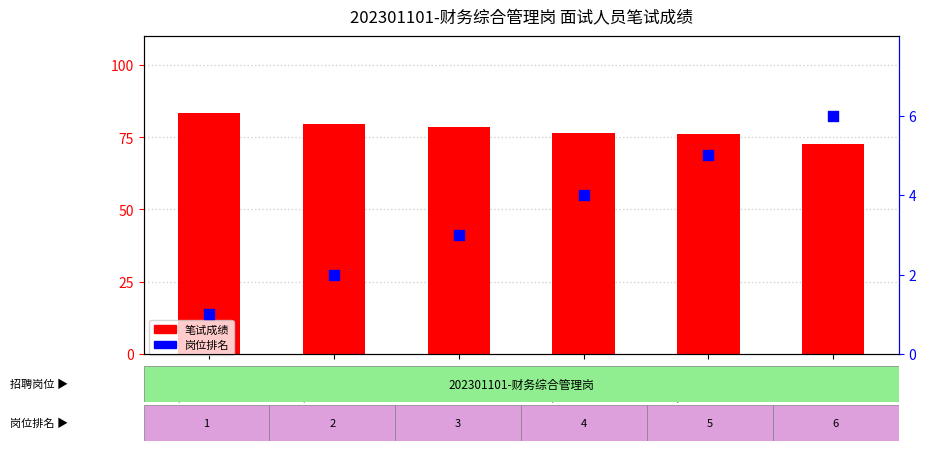

Which series has the largest total across all categories?

笔试成绩